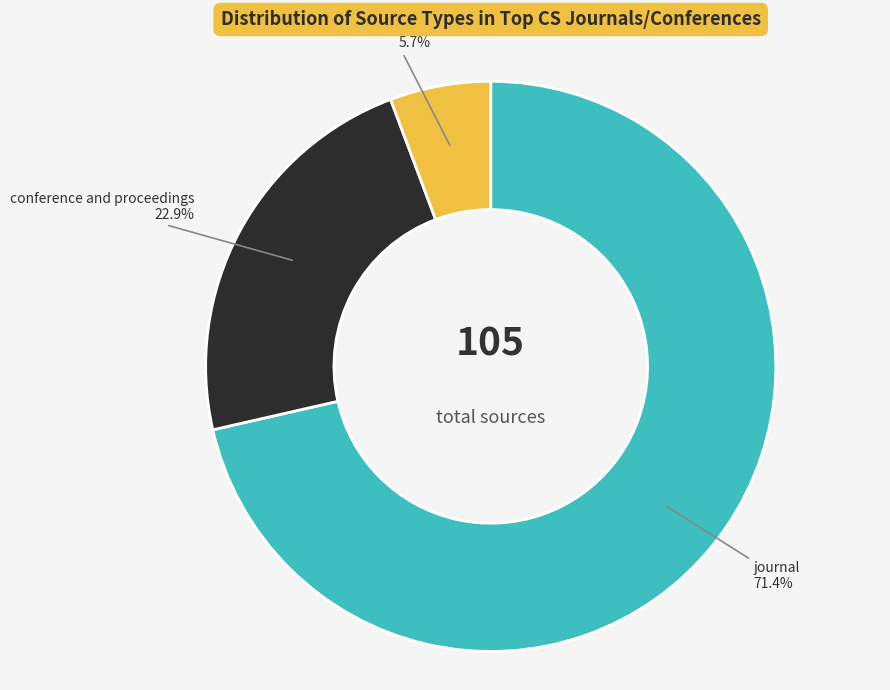

Does any single category account for the majority?

Yes